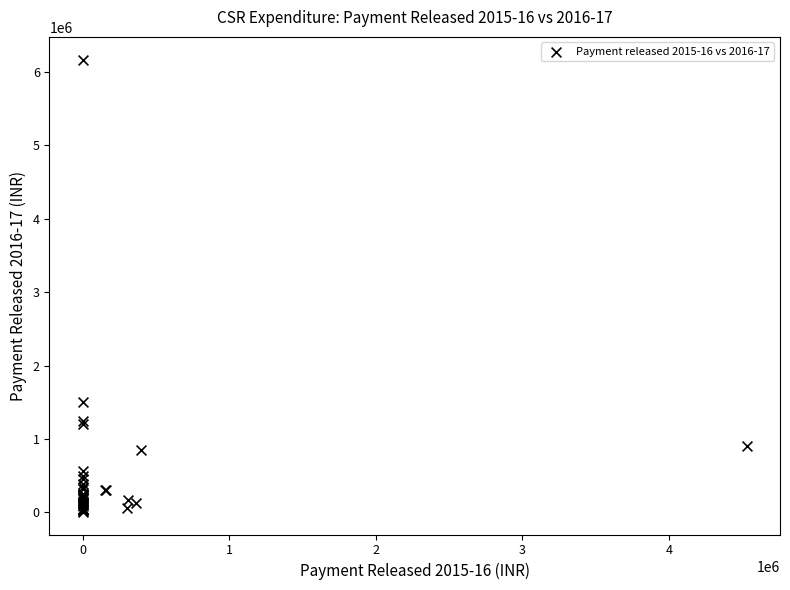

What Y value in the scatter plot is closest to 3087725?

1500000